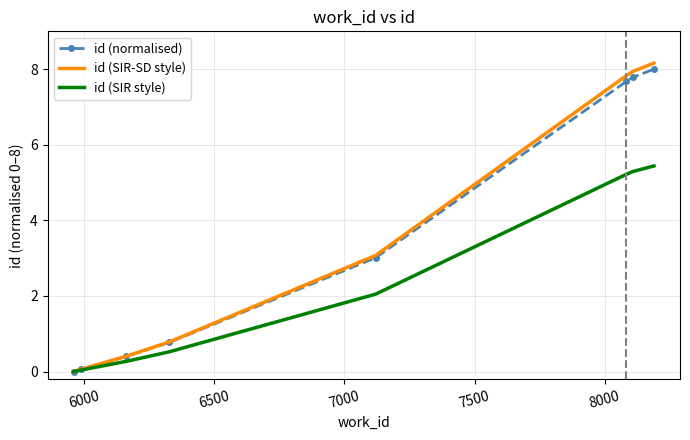

What is the average value of the id (SIR style) series?

2.4